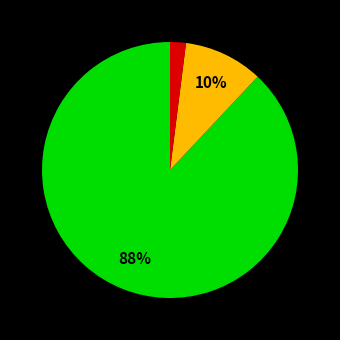

To the nearest percent, what is the average slice percentage?

33%